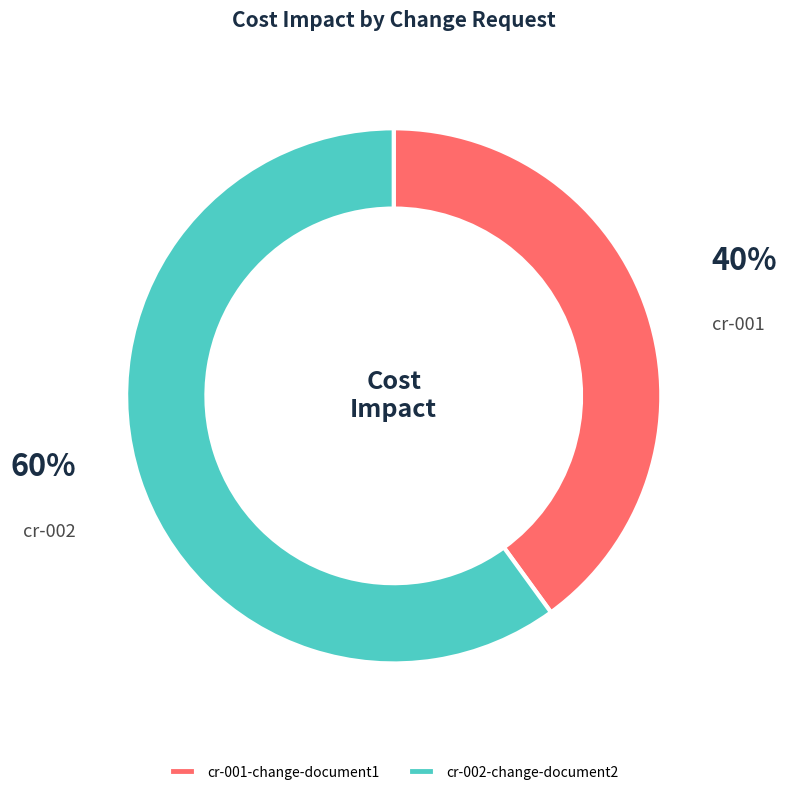

What is the majority slice?

cr-002-change-document2